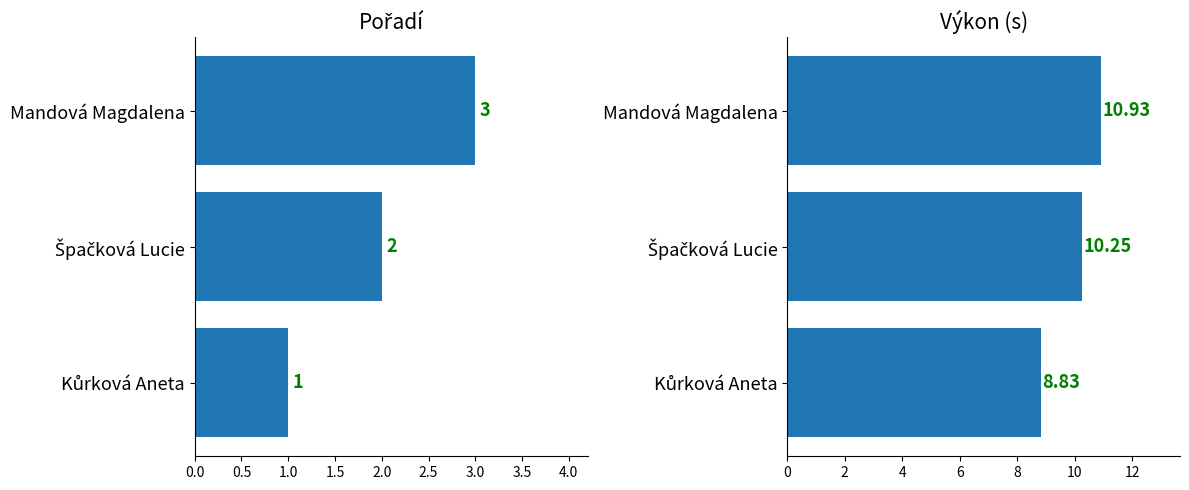

Between Mandová Magdalena and Špačková Lucie, which is larger?

Mandová Magdalena